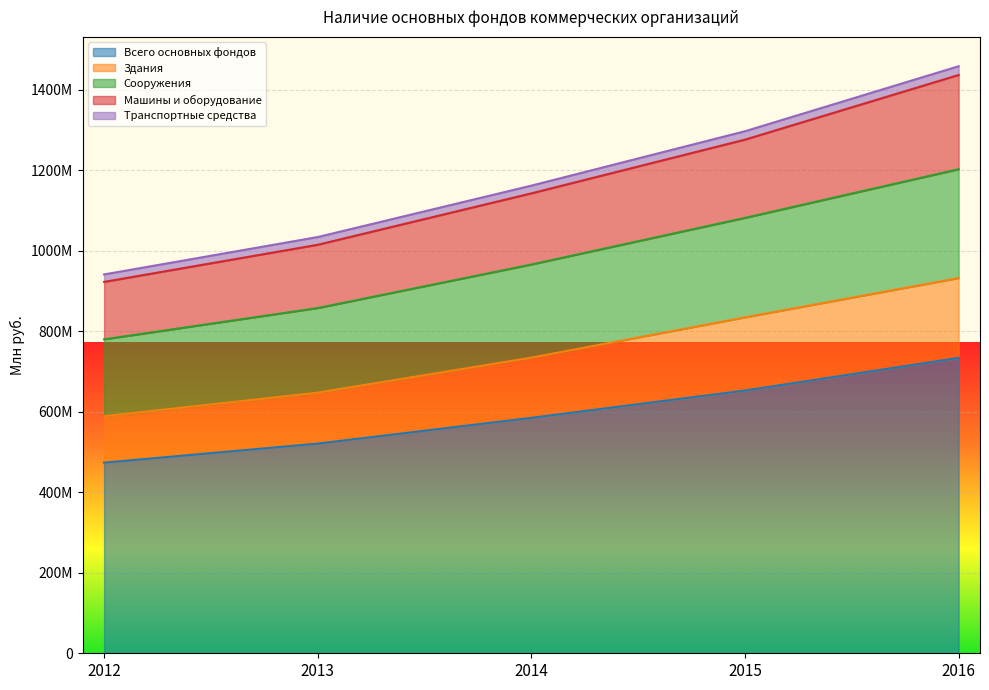

What is the value of the Здания point at the 3rd from the left?

734568868